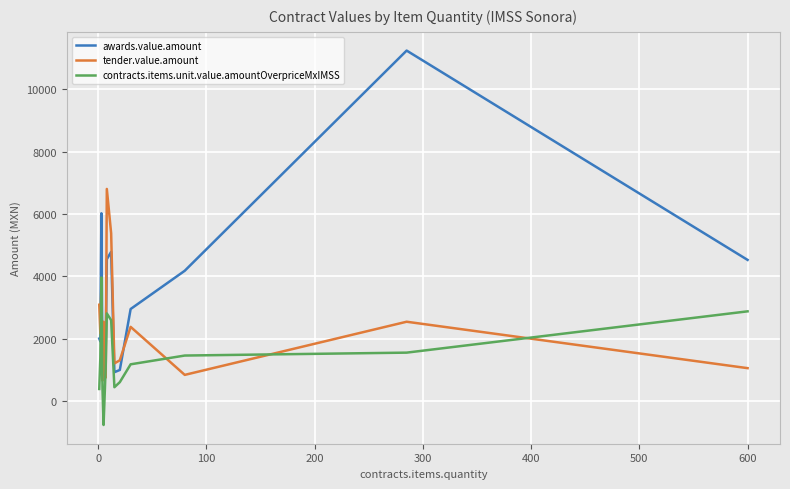

What is the greatest value displayed?

11240.4